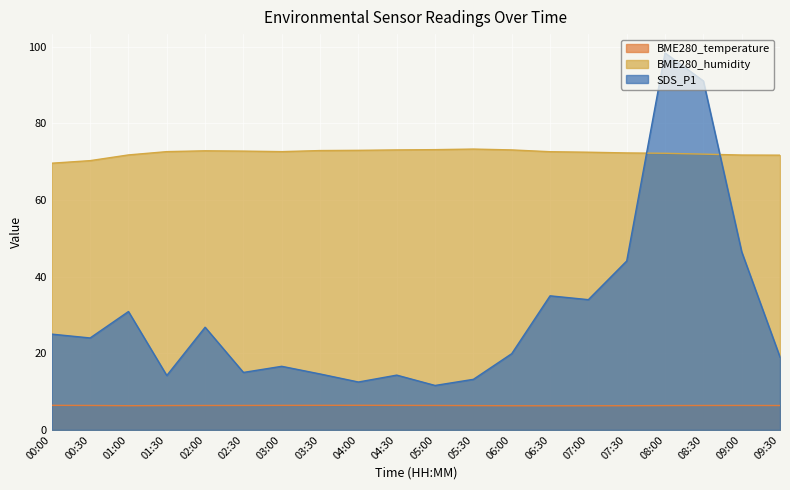

Where is the first local minimum for SDS_P1?

00:30